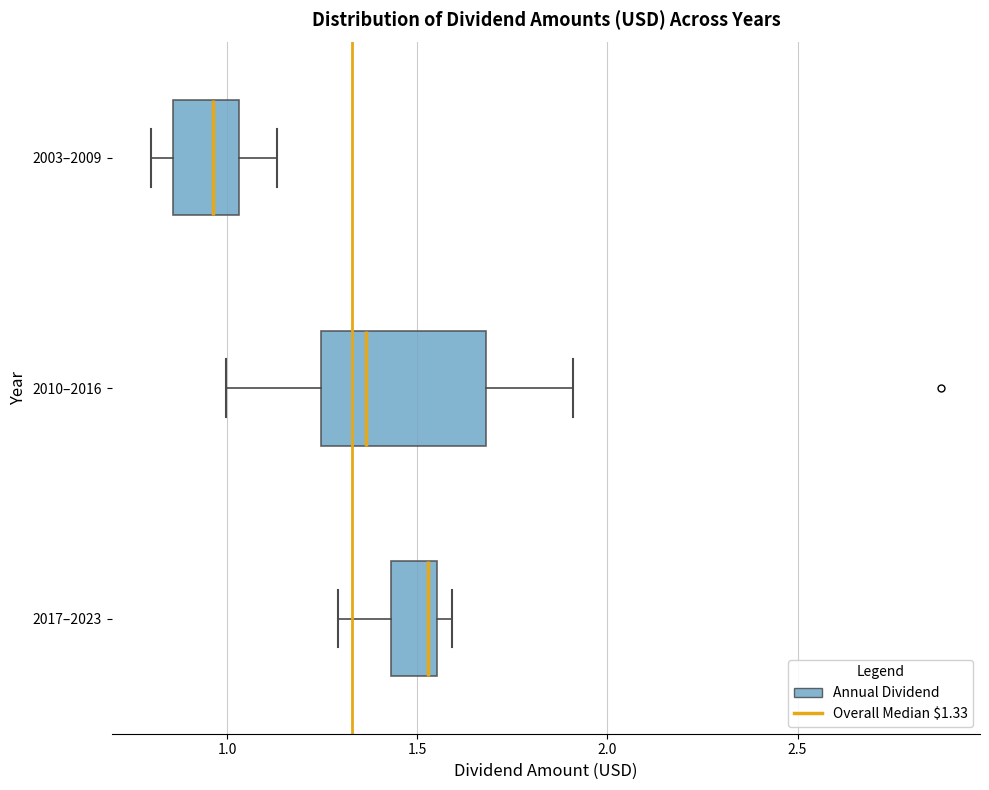

Where does the median line of the box for 2010–2016 sit on the x-axis? The values are not printed on the chart, so give them approximately, as read against the axis.

1.35